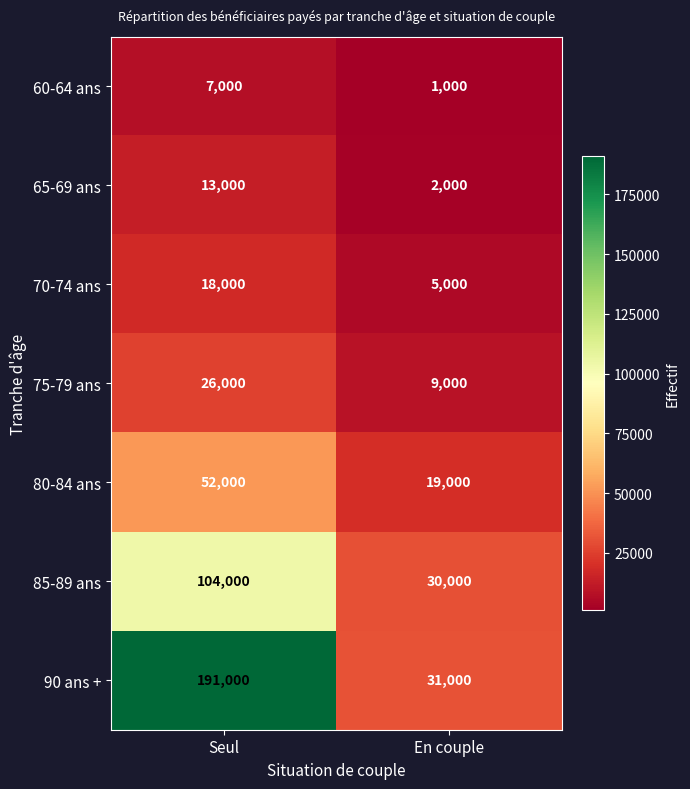

Count the number of categories in the chart.

2